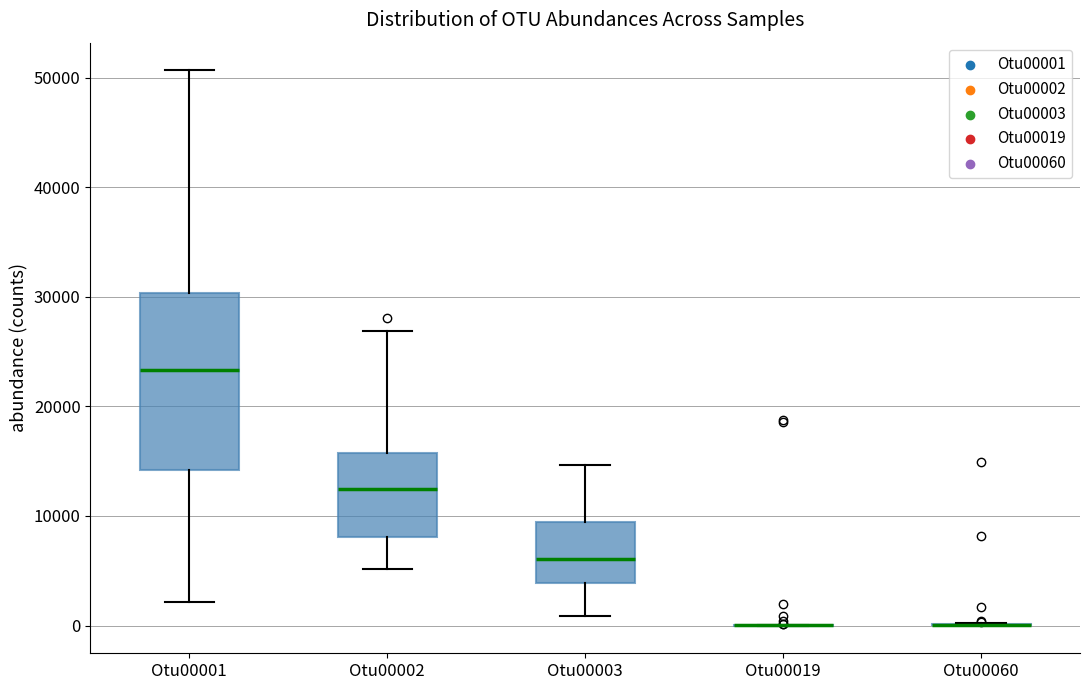

Where is the lower edge of the box for Otu00002 on the y-axis? The values are not printed on the chart, so give them approximately, as read against the axis.

8000